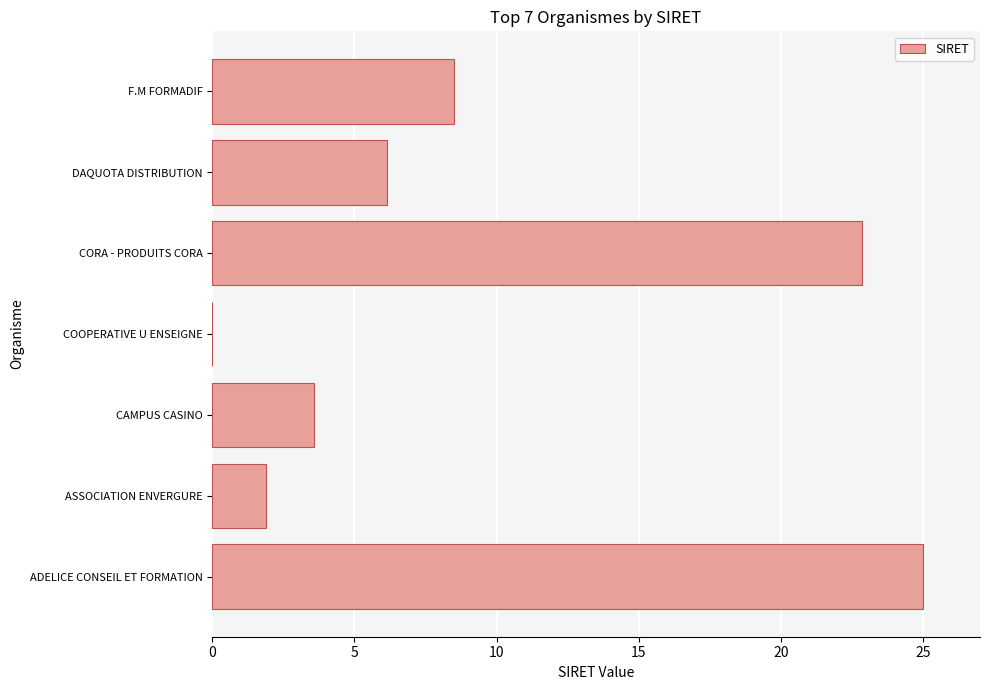

What is the sum of all values?

68.0